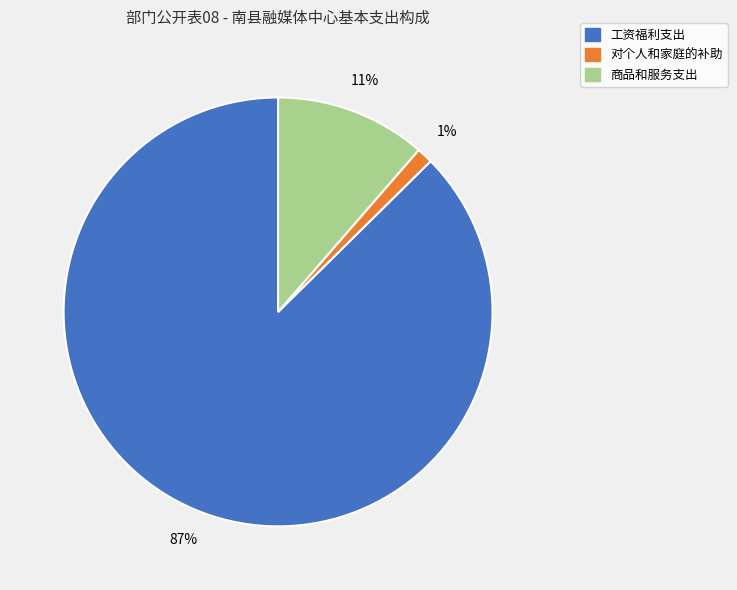

Is 对个人和家庭的补助 the majority of the pie?

No